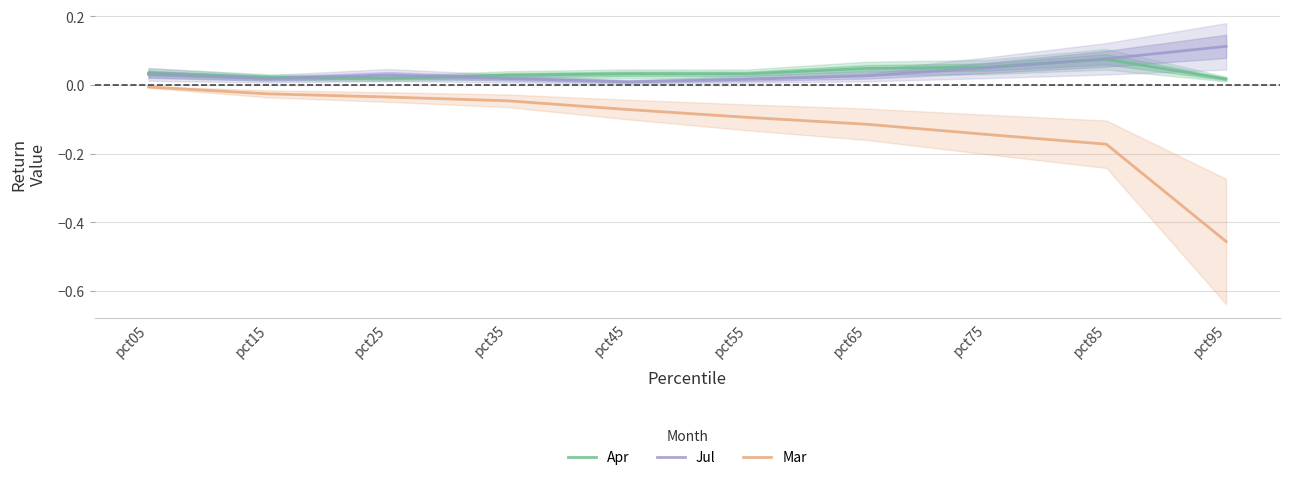

Which series has the widest spread of values?

Mar